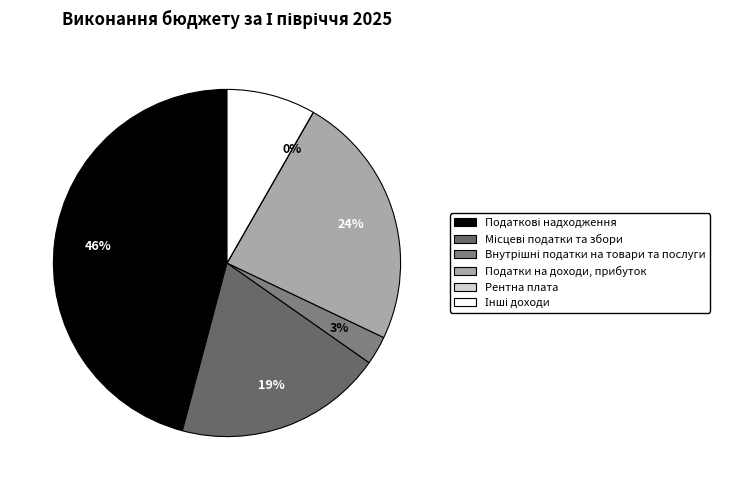

Count the number of slices in the pie.

6